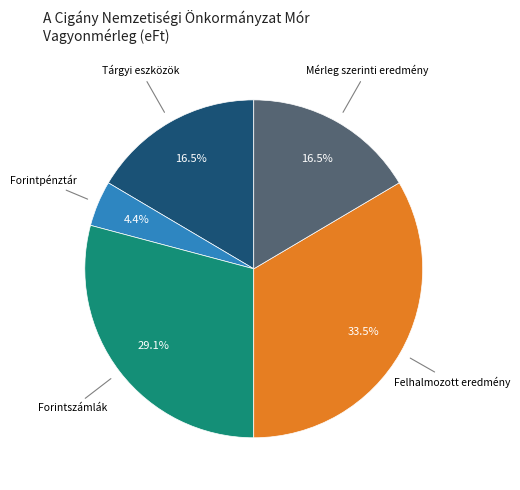

Does any single category account for the majority?

No